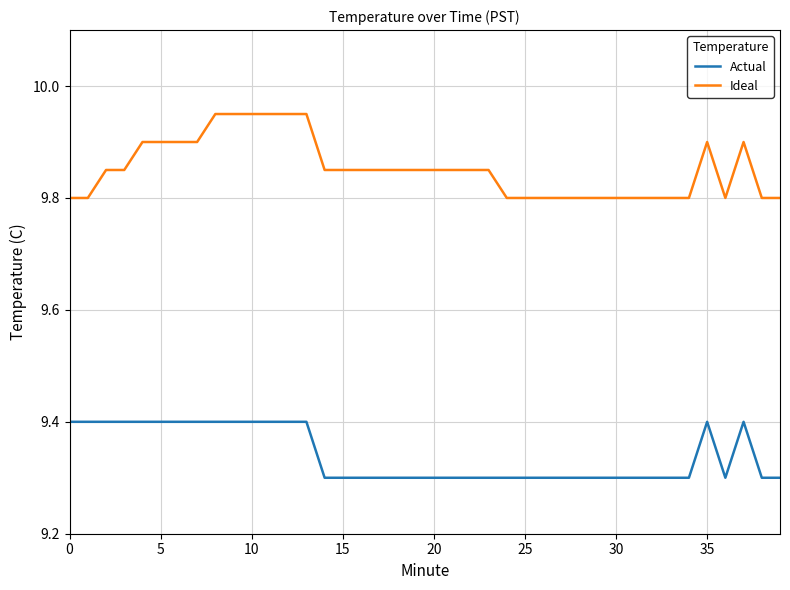

What is the sum of all Actual values?

373.6